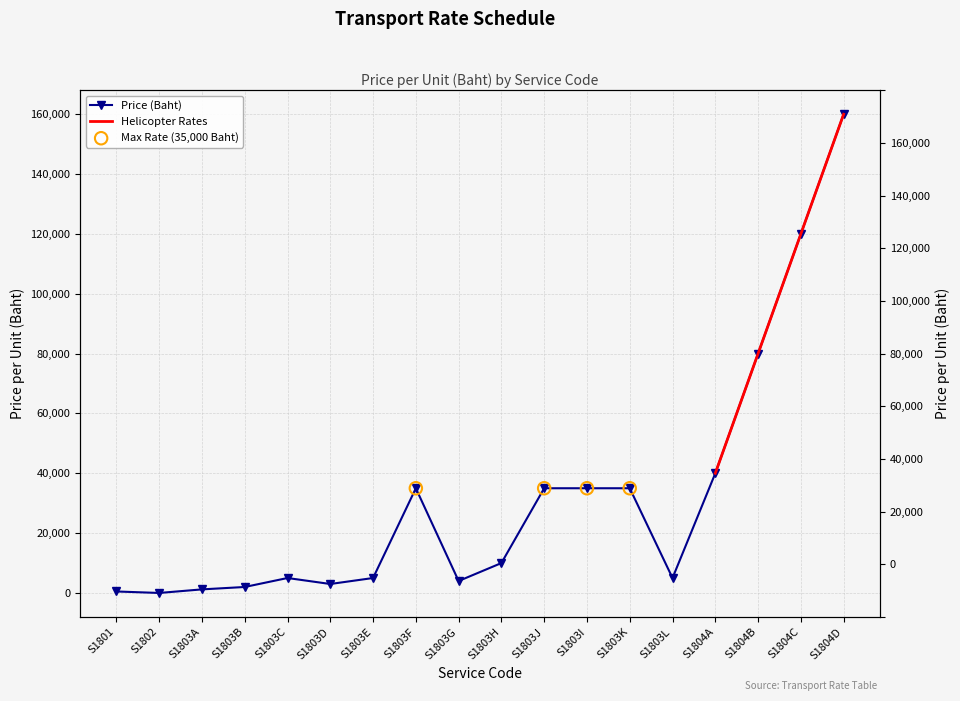

Which has a higher value, S1804B or S1803I?

S1804B